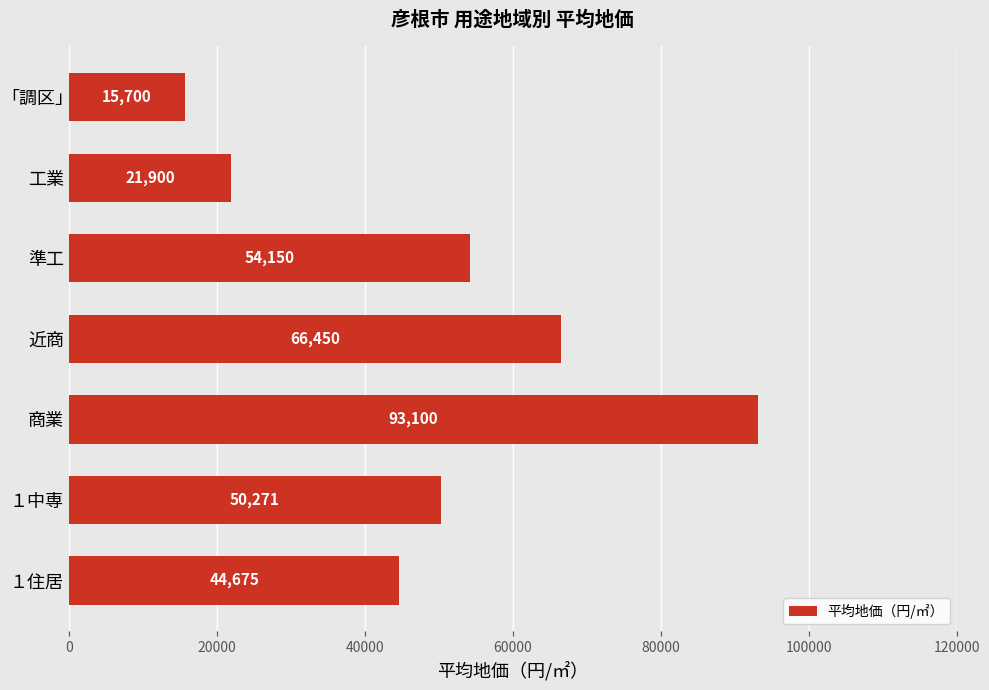

The value at 工業 is 37173. True or false?

False